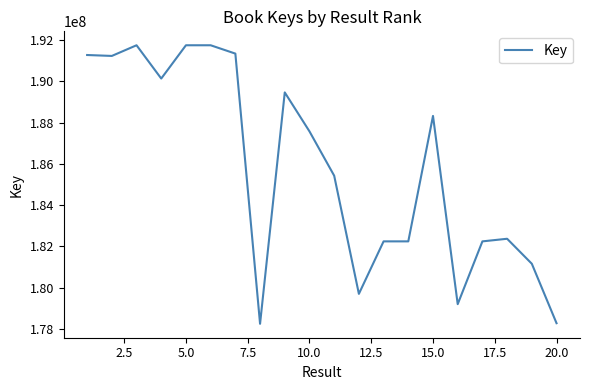

True or false: there are more than 2 points higher than both neighbors.

True